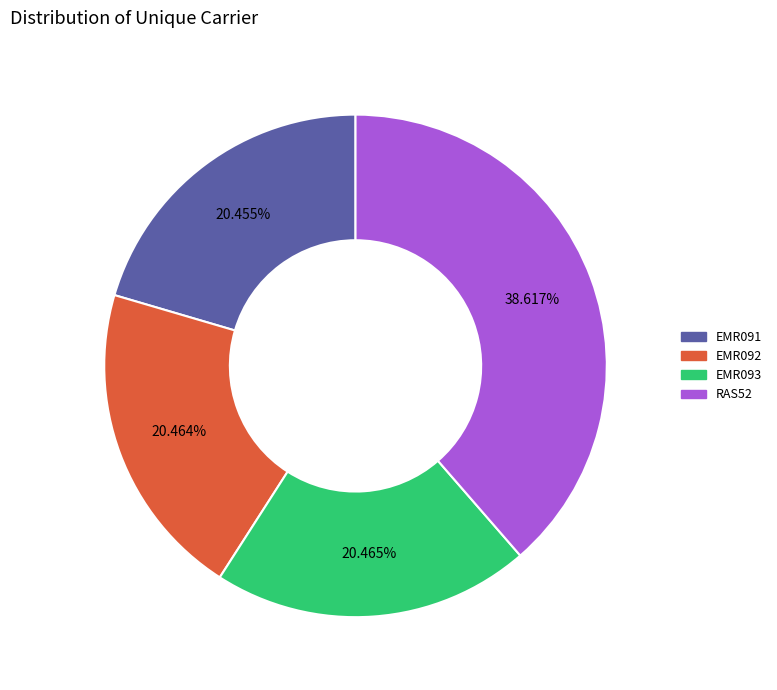

What is the ratio of the value at RAS52 to the value at EMR092?

1.9